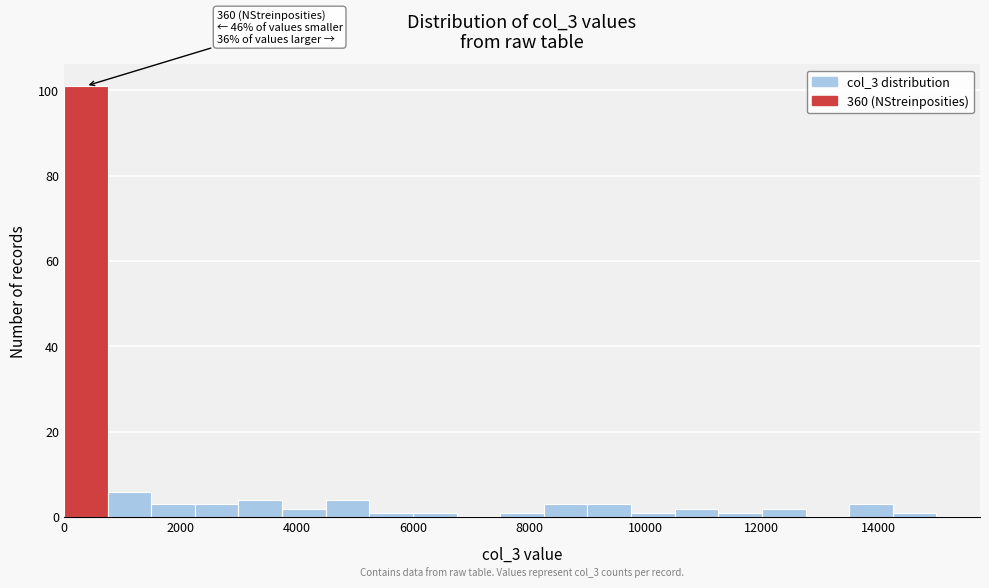

Read against the x-axis, roughly where is the centre of the tallest bar?

400